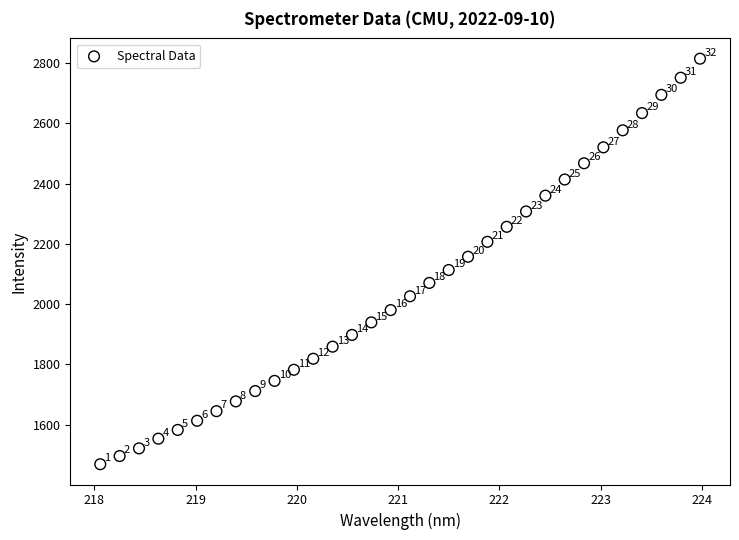

What is the range of X values (max minus min)?

5.9